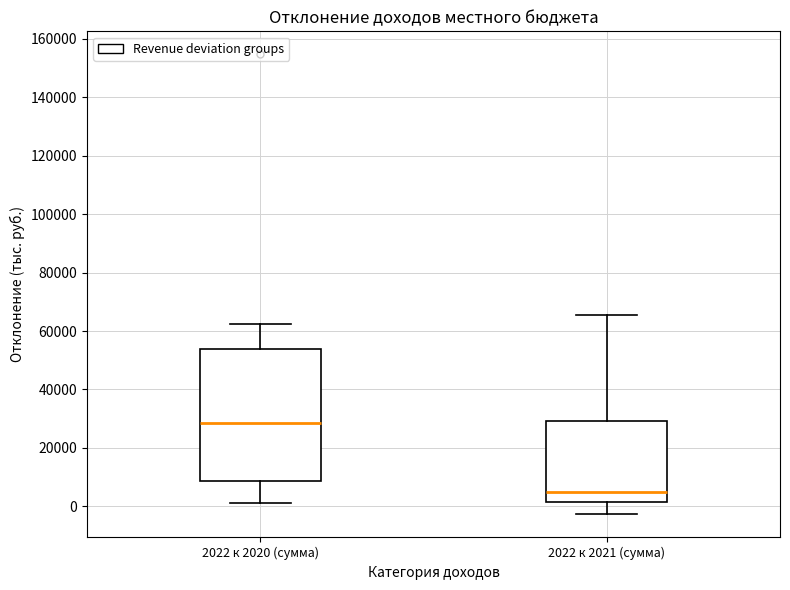

Where does the upper whisker of the box for 2022 к 2020 (сумма) end on the y-axis? The values are not printed on the chart, so give them approximately, as read against the axis.

62000